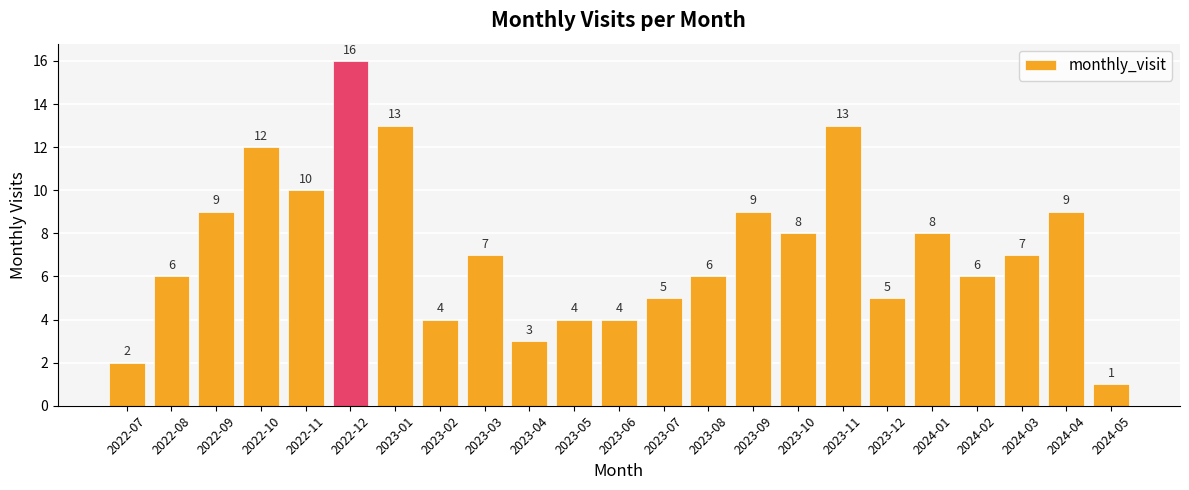

Count the number of categories in the chart.

23